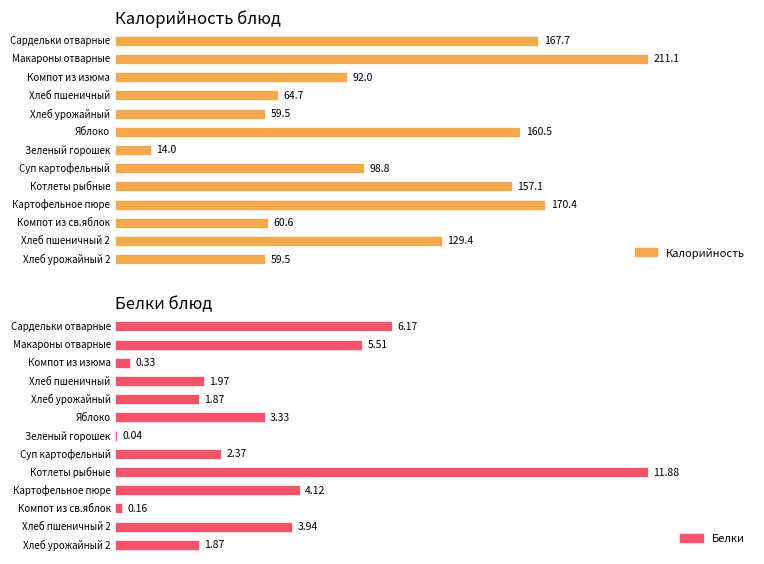

What is the sum of the Калорийность values at Зеленый горошек and Хлеб урожайный 2?

73.5